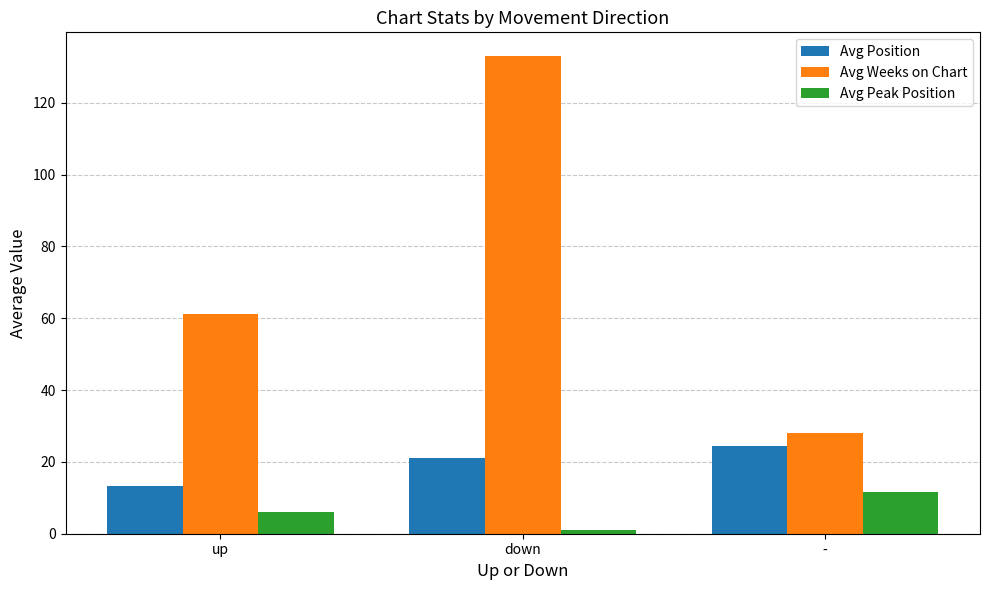

List the series in order of their overall mean, lowest first.

Avg Peak Position, Avg Position, Avg Weeks on Chart